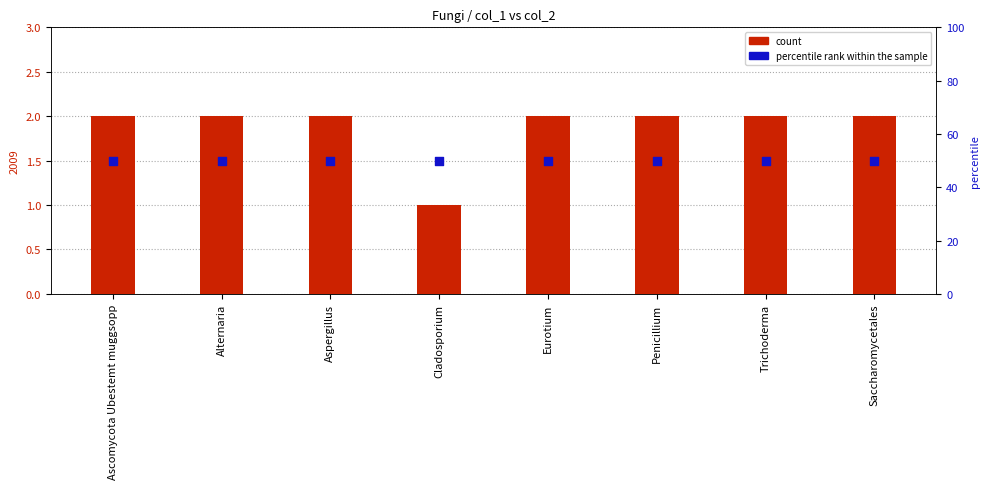

What are all the series names shown in the legend?

count, percentile rank within the sample